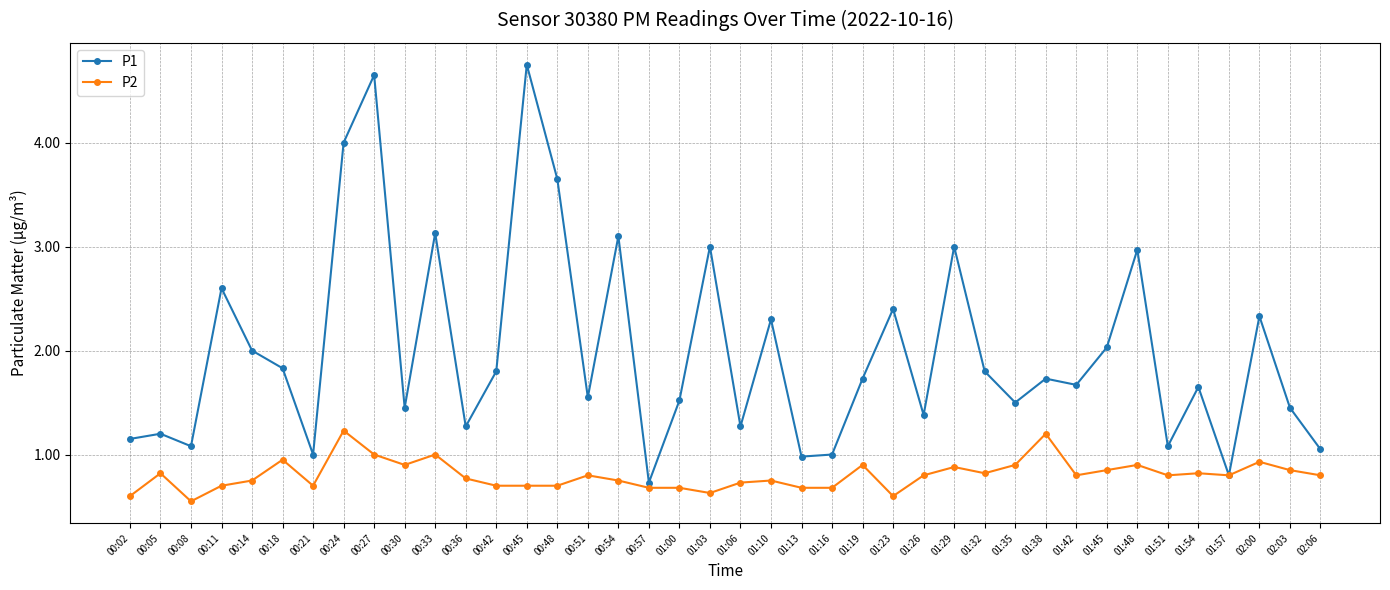

Which series has the largest range (max minus min)?

P1